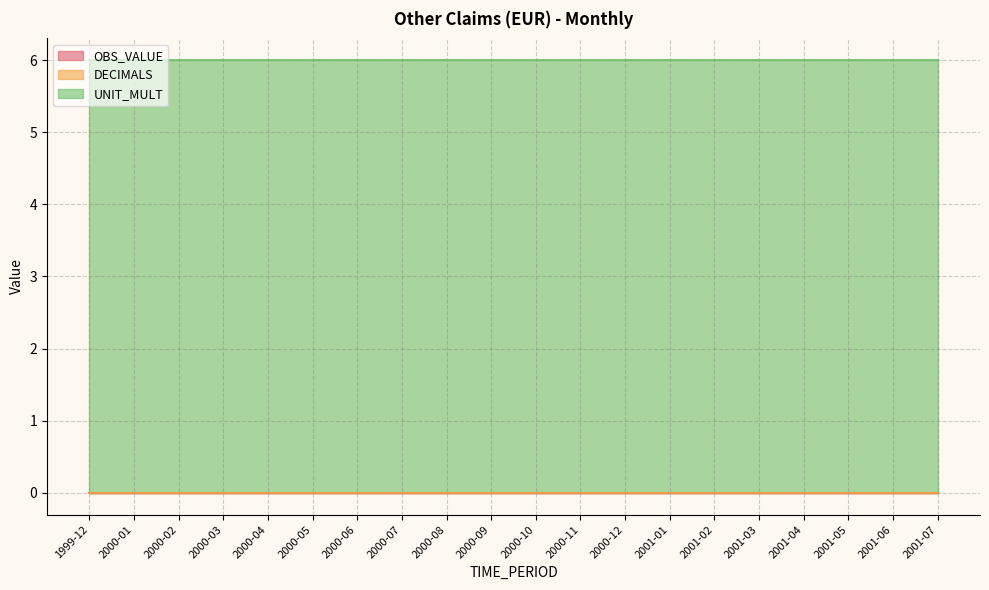

What is the label of the 9th point from the right?

2000-11